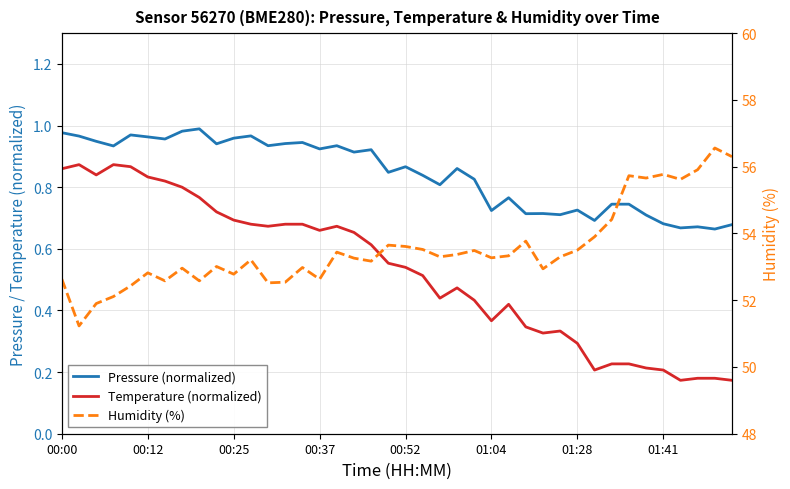

At which category is the sum across all series the highest?

38